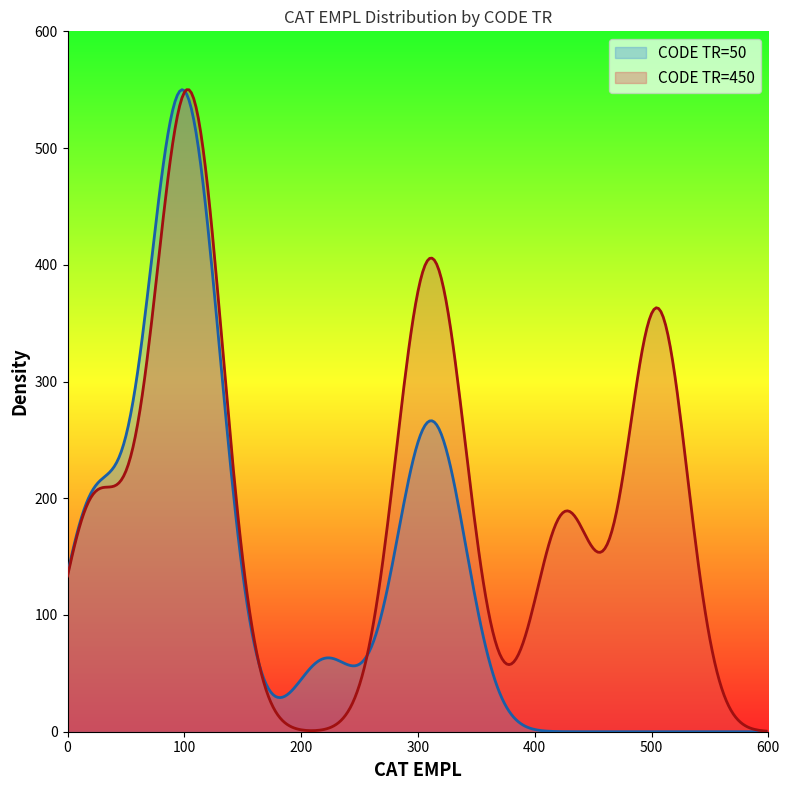

What is the average value of the CODE TR=450 series?

192.2